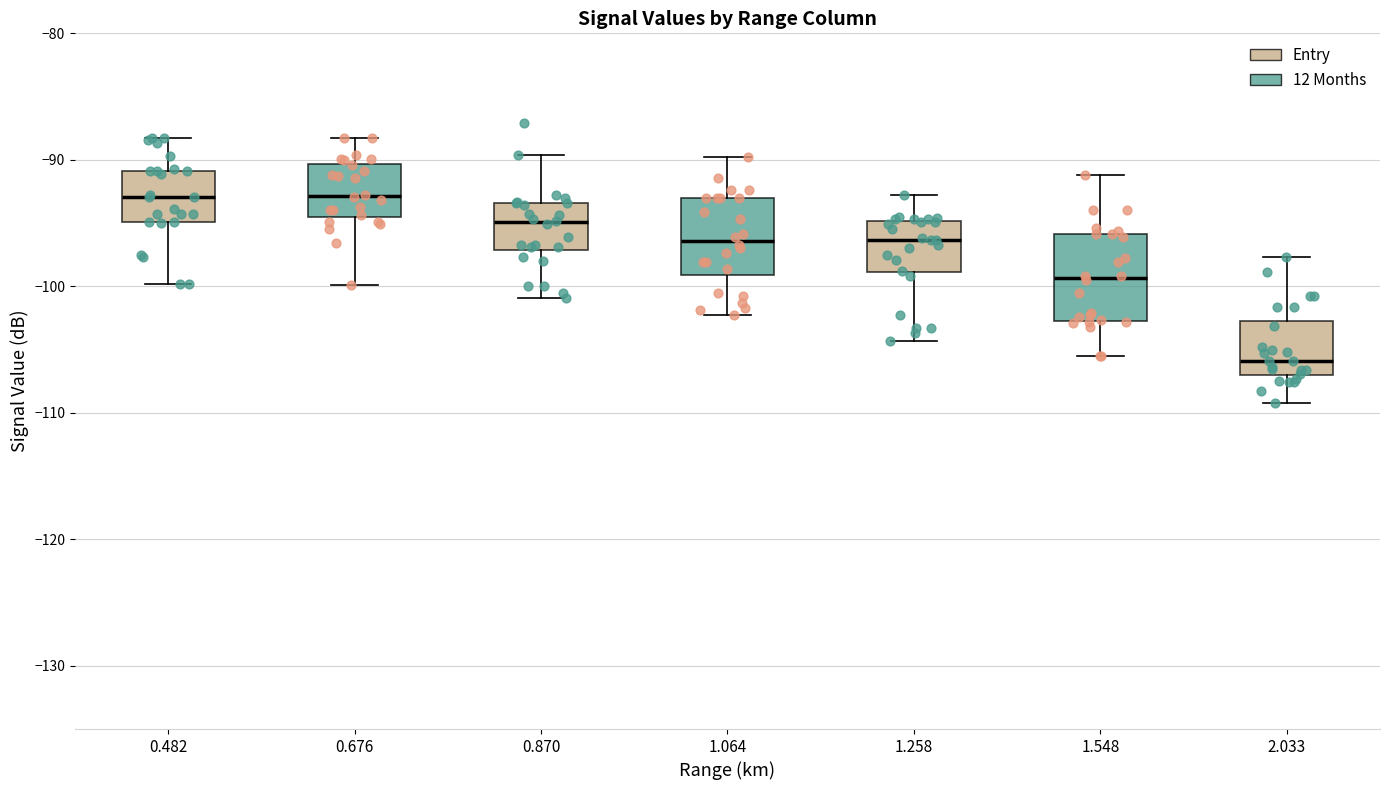

Reading left to right, read every box against the y-axis: the position of its median line, the range the box covers, and the ends of its whiskers. The values are not printed on the chart, so give them approximately, as read against the axis.

0.482: median -93, box -95 to -91, whiskers -100 to -88
0.676: median -93, box -95 to -90, whiskers -100 to -88
0.870: median -95, box -97 to -93, whiskers -101 to -90
1.064: median -96, box -99 to -93, whiskers -102 to -90
1.258: median -96, box -99 to -95, whiskers -104 to -93
1.548: median -99, box -103 to -96, whiskers -105 to -91
2.033: median -106, box -107 to -103, whiskers -109 to -98